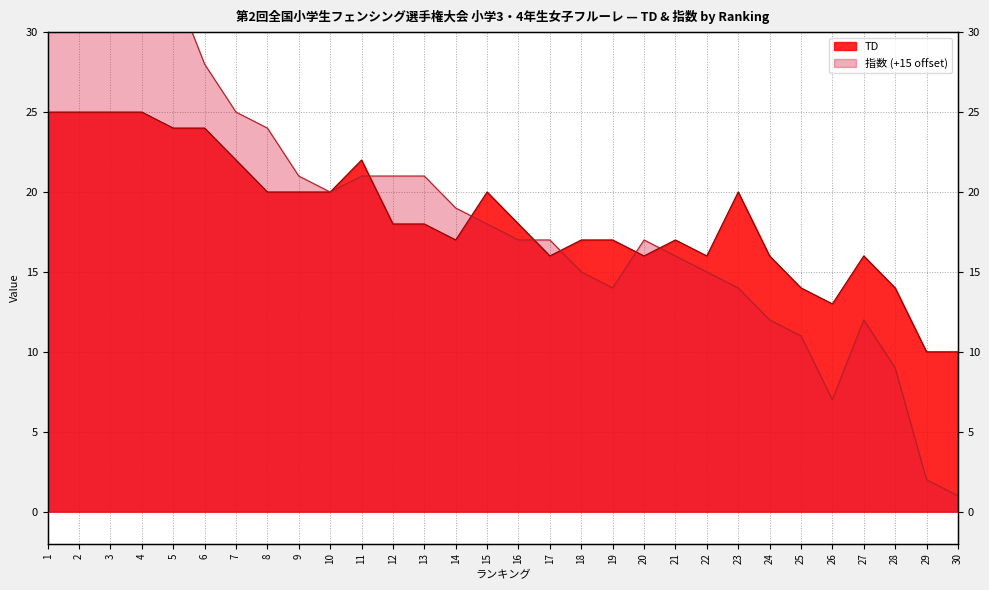

What is the value of the TD point at the 6th from the left?

24